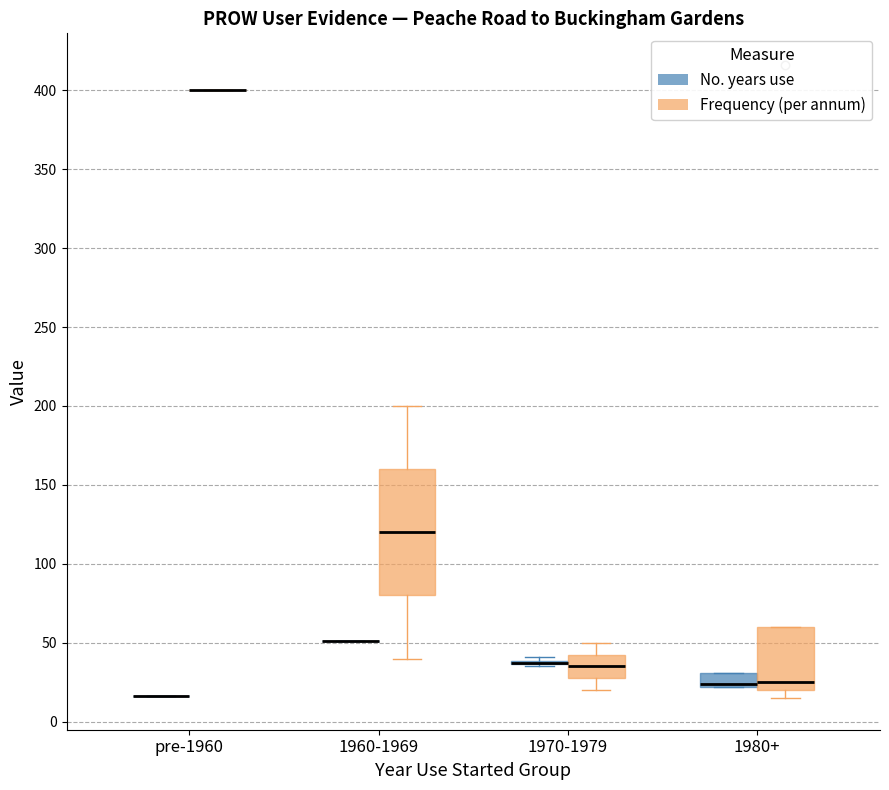

Reading left to right, read every box against the y-axis: the position of its median line, the range the box covers, and the ends of its whiskers. The values are not printed on the chart, so give them approximately, as read against the axis.

pre-1960 (No. years use): box collapsed to a line at 15, whiskers 15 to 15
pre-1960 (Frequency (per annum)): box collapsed to a line at 400, whiskers 400 to 400
1960-1969 (No. years use): box collapsed to a line at 50, whiskers 50 to 50
1960-1969 (Frequency (per annum)): median 120, box 80 to 160, whiskers 40 to 200
1970-1979 (No. years use): box collapsed to a line at 40, whiskers 35 to 40
1970-1979 (Frequency (per annum)): median 35, box 30 to 45, whiskers 20 to 50
1980+ (No. years use): median 25, box 20 to 30, whiskers 20 to 30
1980+ (Frequency (per annum)): median 25, box 20 to 60, whiskers 15 to 60